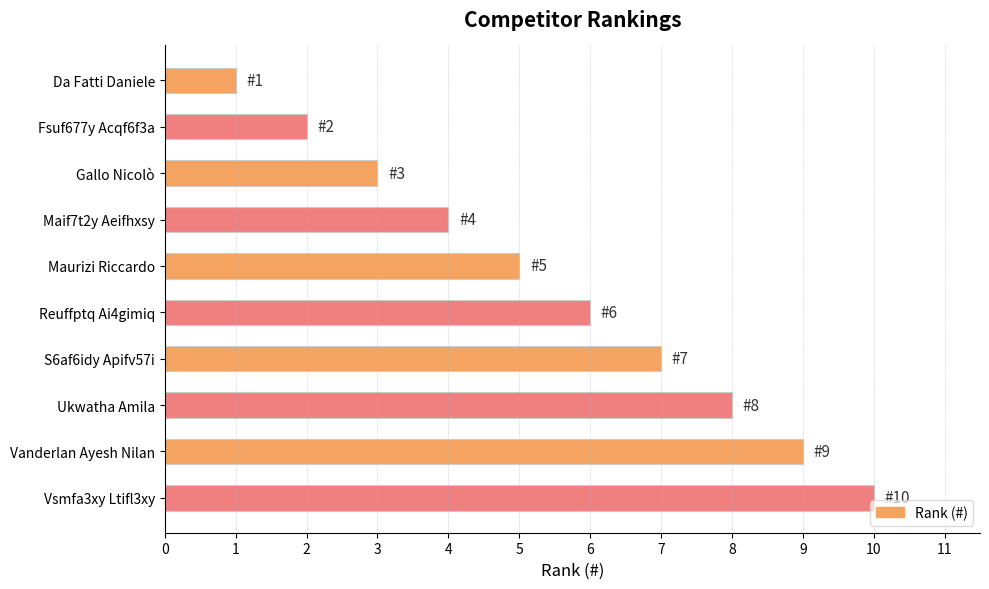

What is the difference between the second highest and second lowest values?

7